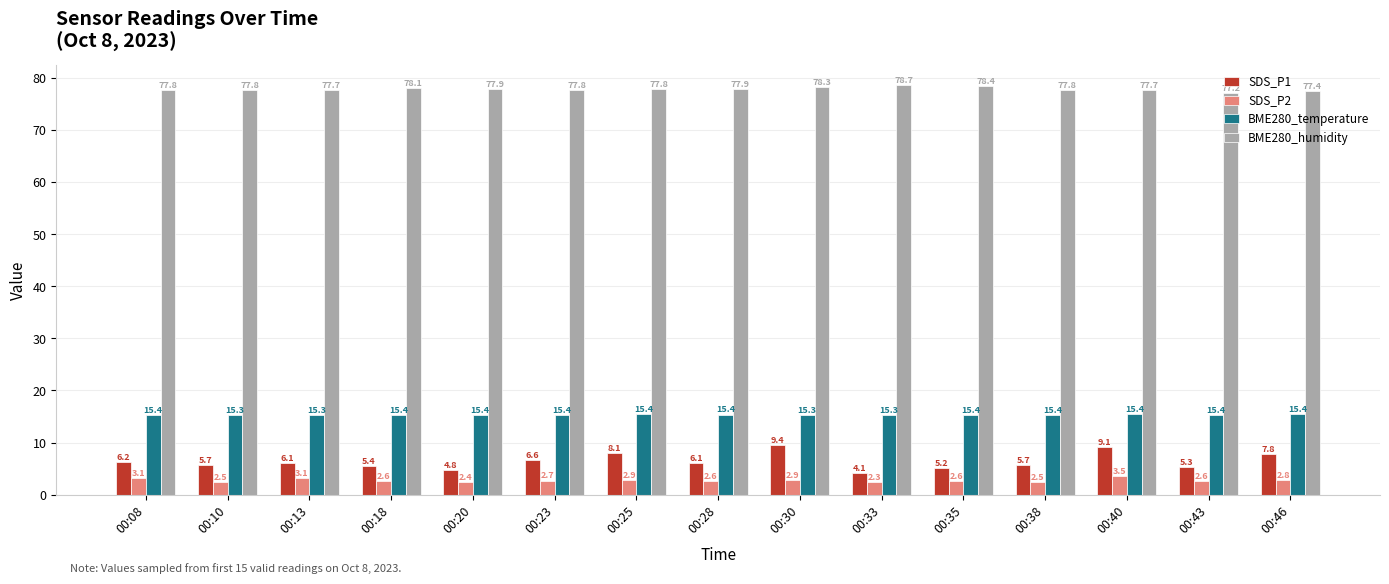

What is the minimum value for SDS_P1?

4.1